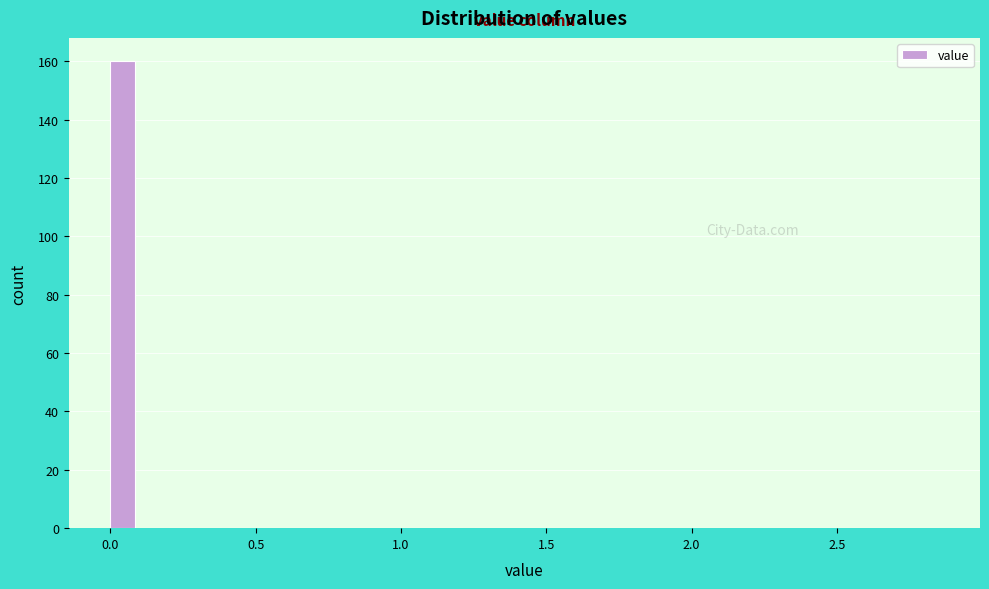

Read against the x-axis, roughly where is the centre of the tallest bar?

0.05